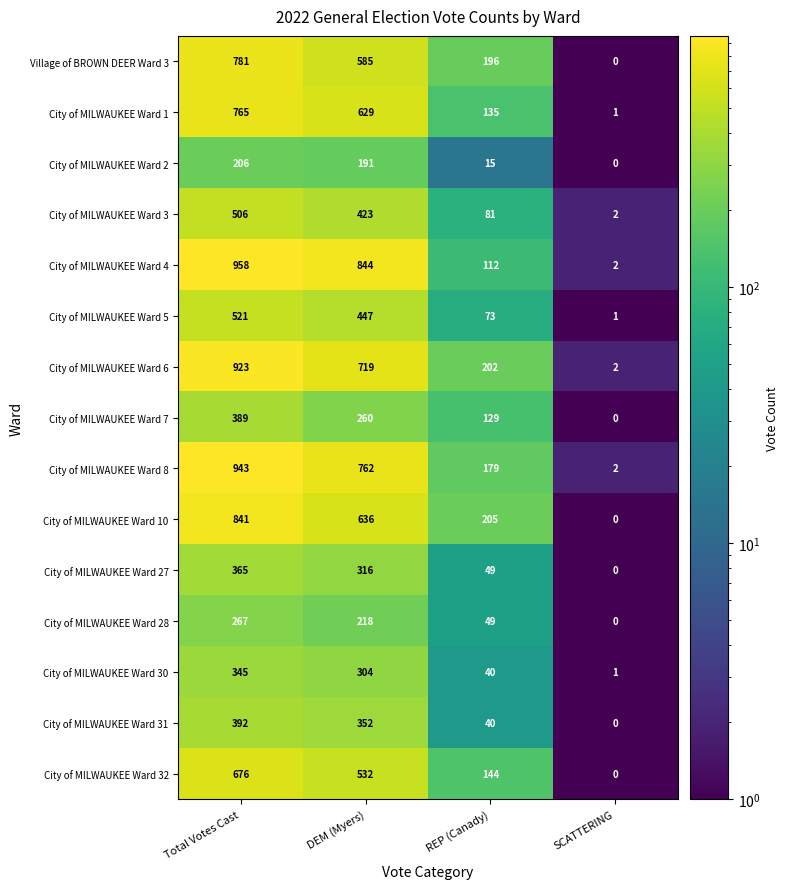

What value does the City of MILWAUKEE Ward 2 series have at DEM (Myers), to the nearest 10?

190